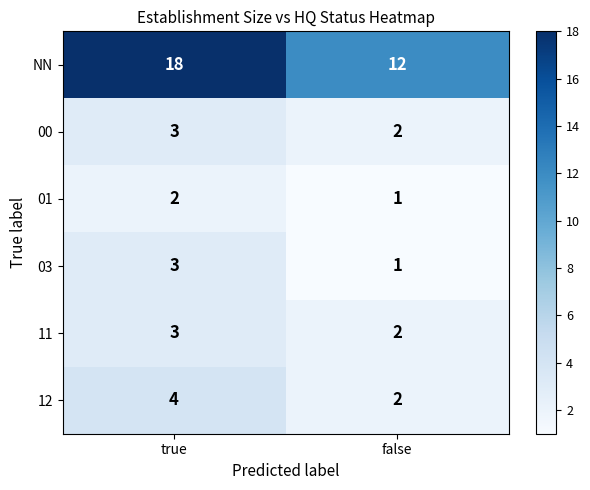

The 00 series shows 2 at false. True or false?

True